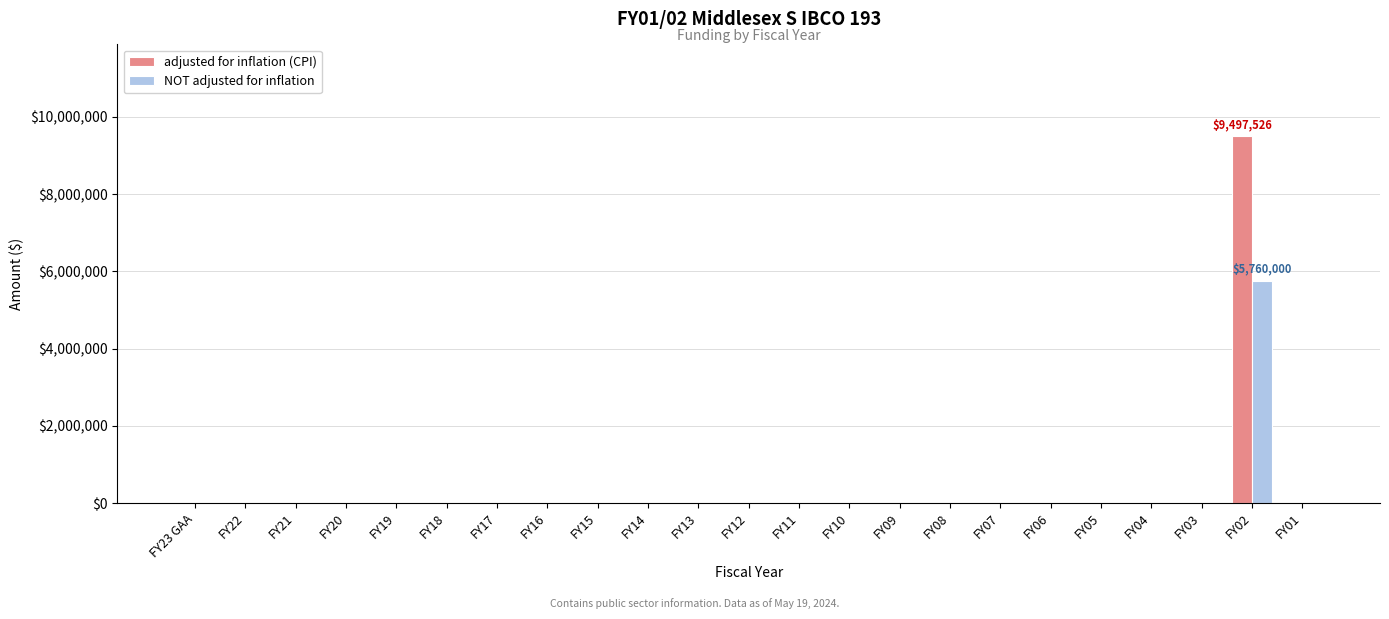

What is the maximum value shown in the chart?

9497526